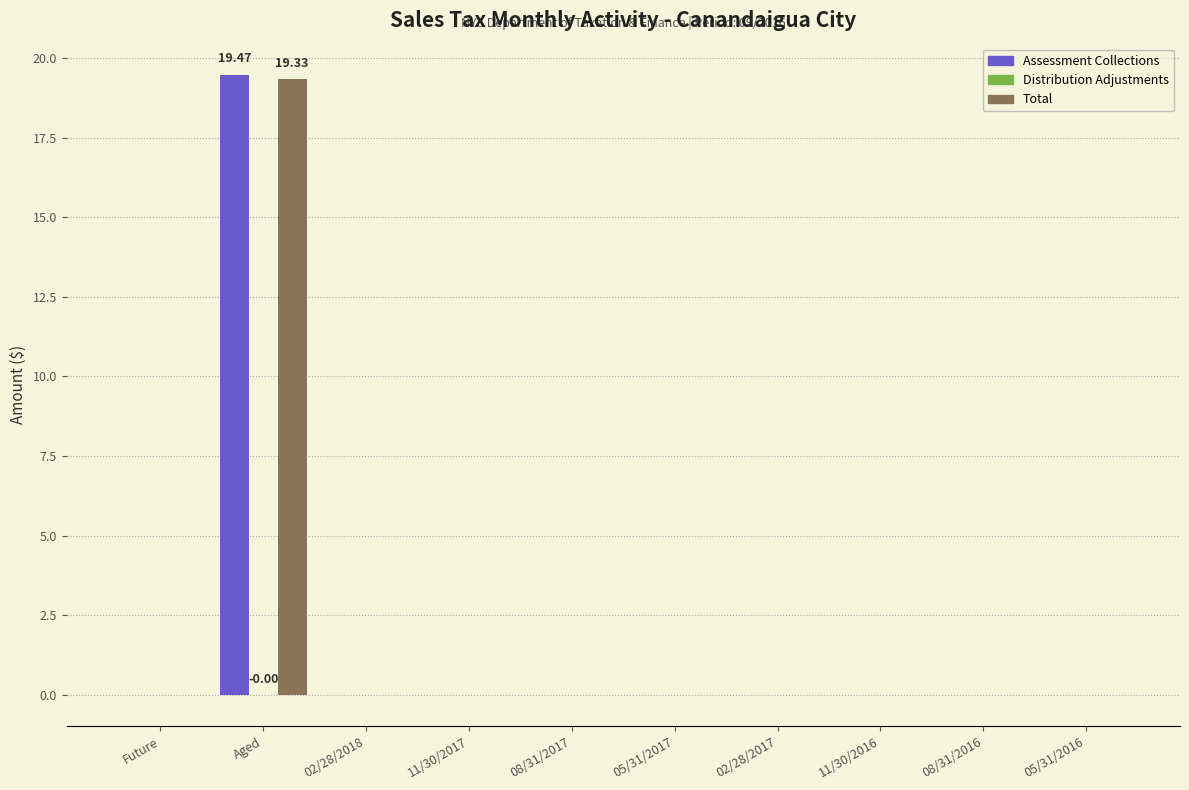

Is the value of Assessment Collections at 08/31/2017 greater than the value of Total at Aged?

No